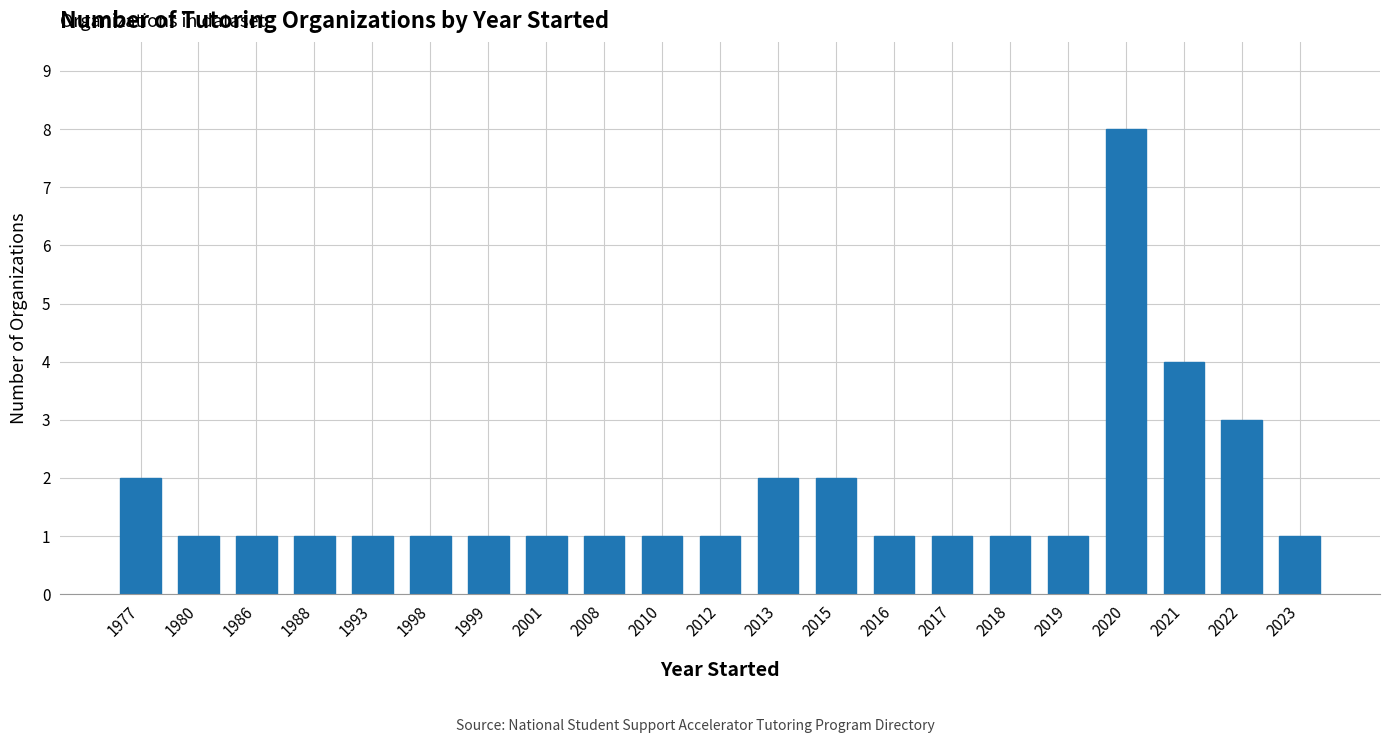

Reading left to right, what are all the values shown in this chart?

2	1	1	1	1	1	1	1	1	1	1	2	2	1	1	1	1	8	4	3	1